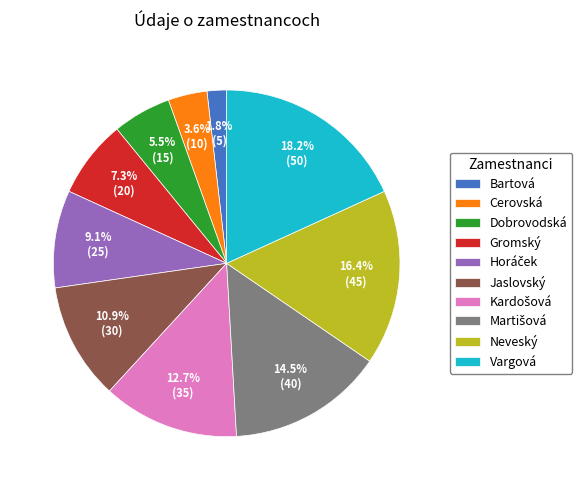

Which slice is the smallest?

Bartová